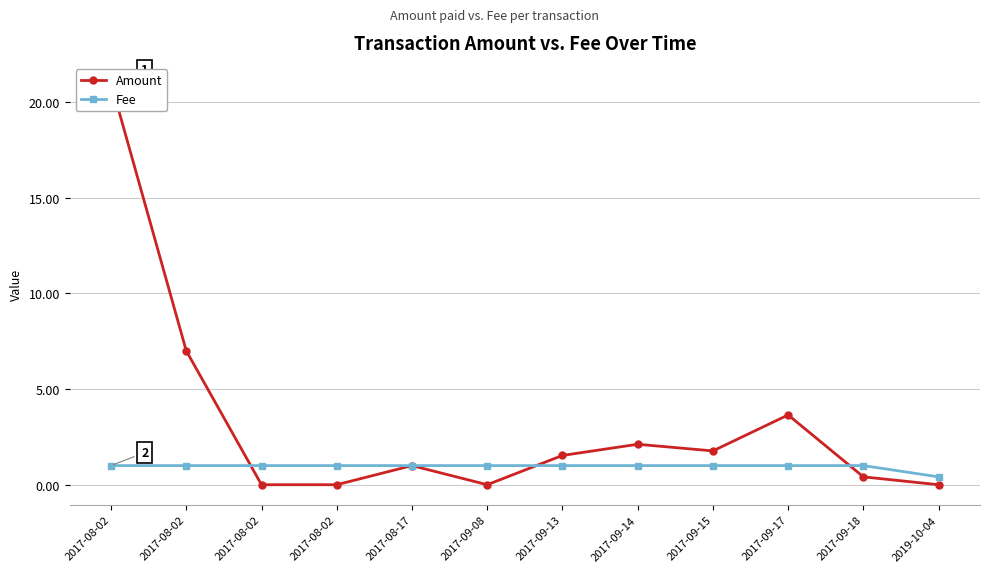

Reading left to right, extract all data points from this chart.

Amount: 21.0	7.0	0.0	0.0	1.0	0.0	1.5	2.1	1.8	3.6	0.4	0.0
Fee: 1.0	1.0	1.0	1.0	1.0	1.0	1.0	1.0	1.0	1.0	1.0	0.4